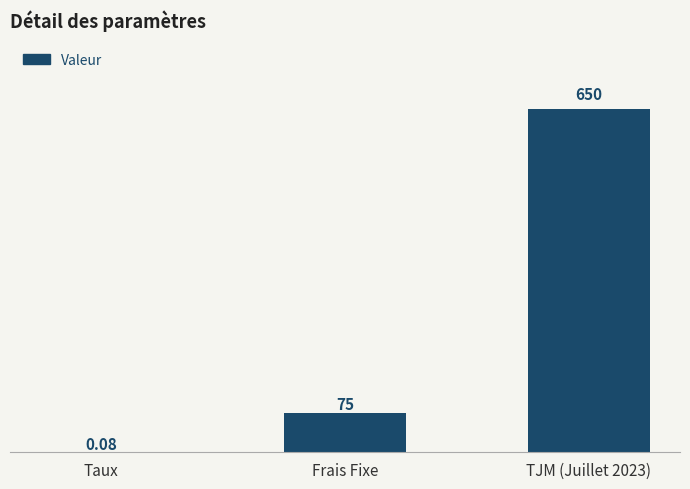

Is it true that the value at TJM (Juillet 2023) is 1064.2?

False